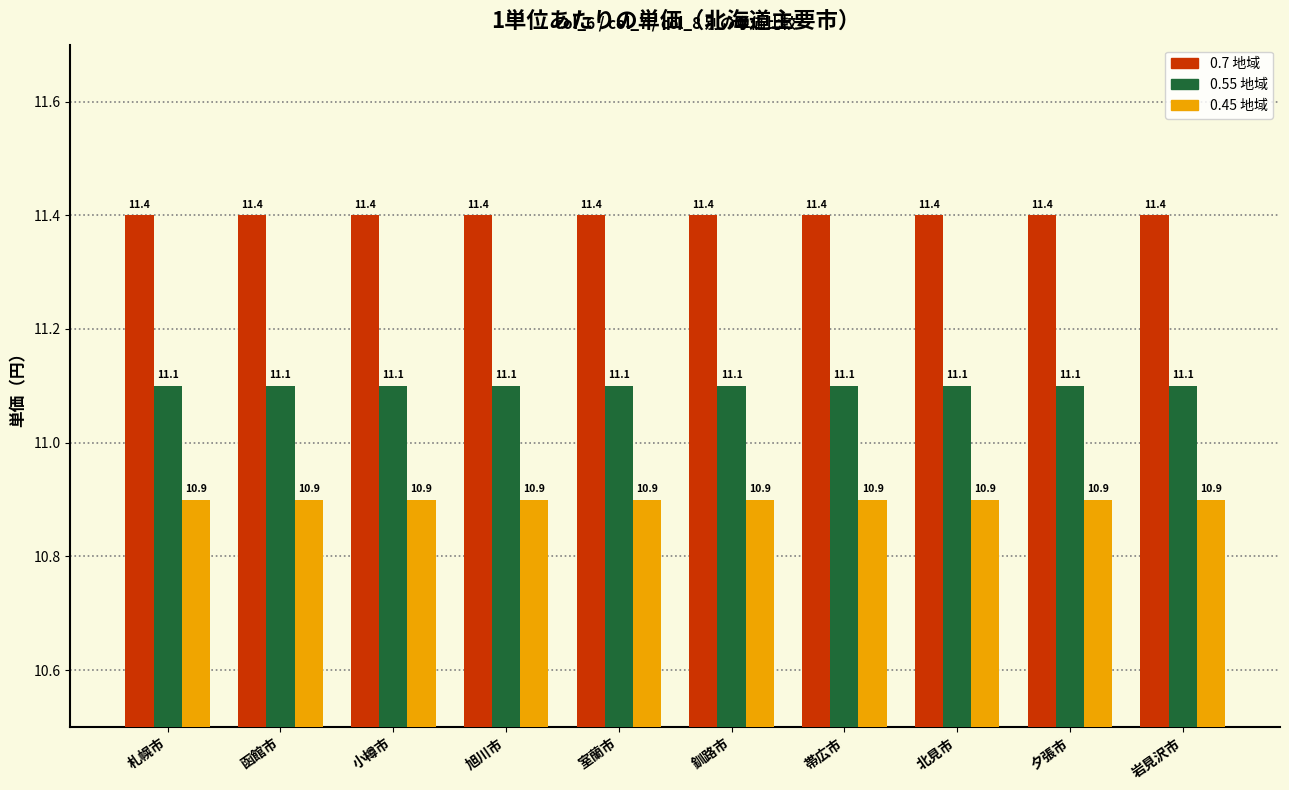

What is the difference between the highest and lowest values at 北見市?

0.5